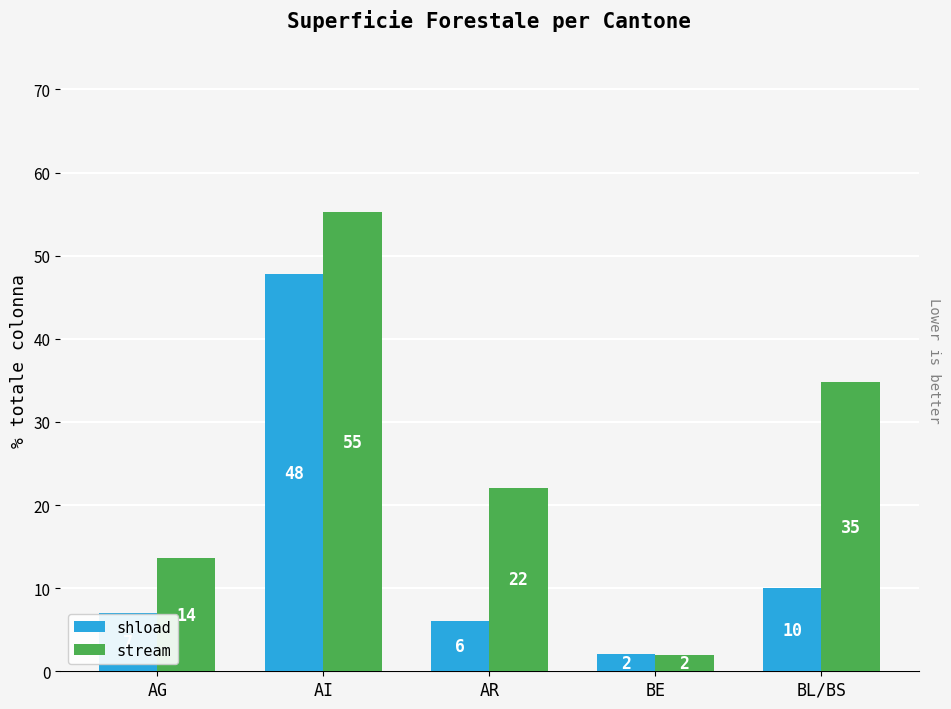

The shload series shows 23.6 at AI. True or false?

False